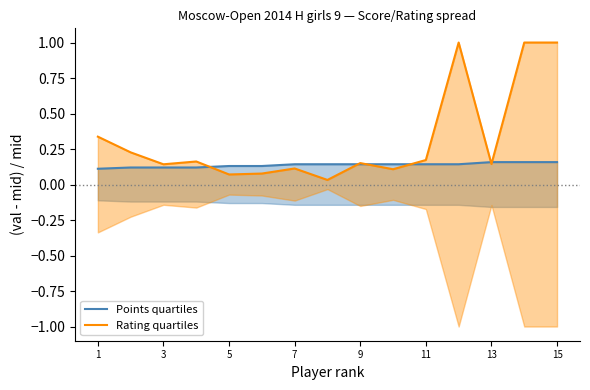

Read the Rating quartiles value at 11.

0.1